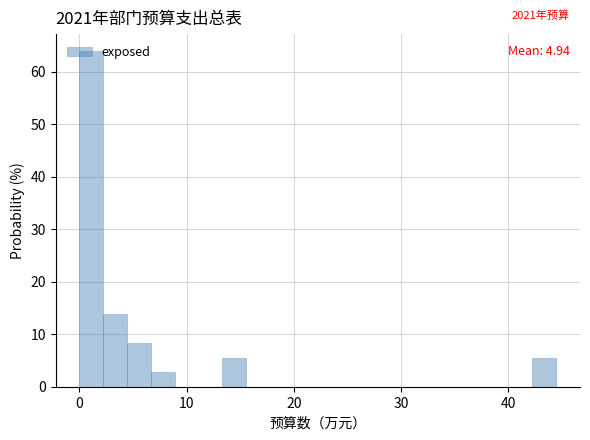

Around what value on the x-axis is the tallest bar? Give the approximate position of its centre, as read against the axis.

1